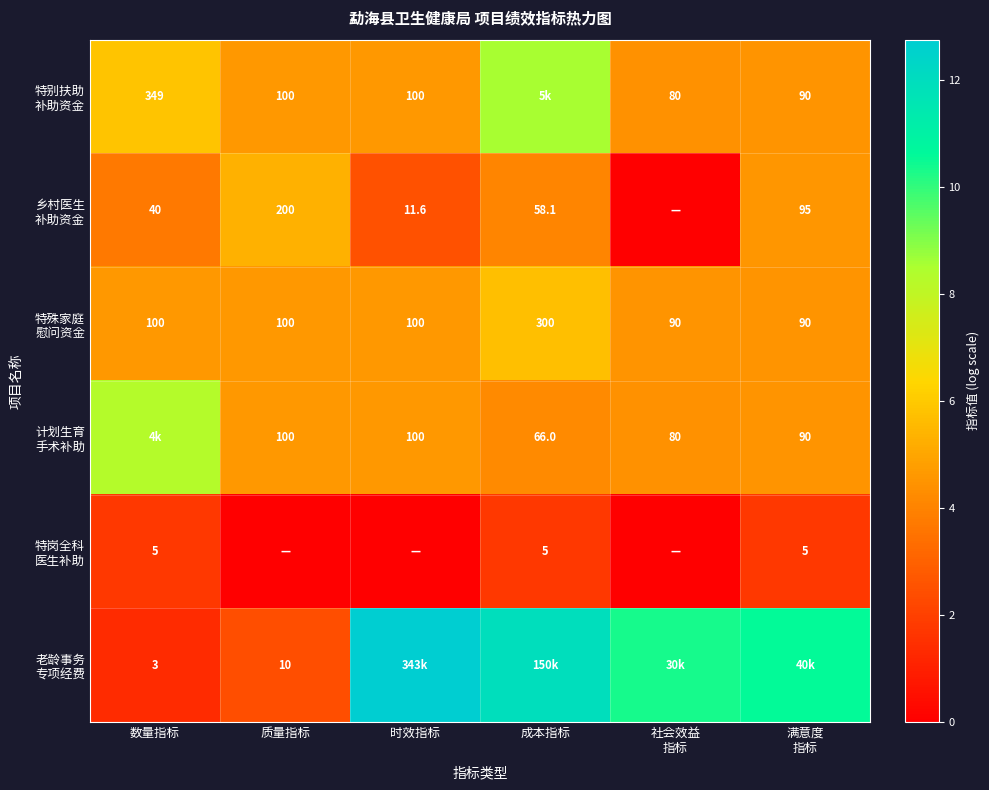

How many distinct data groups are displayed?

6